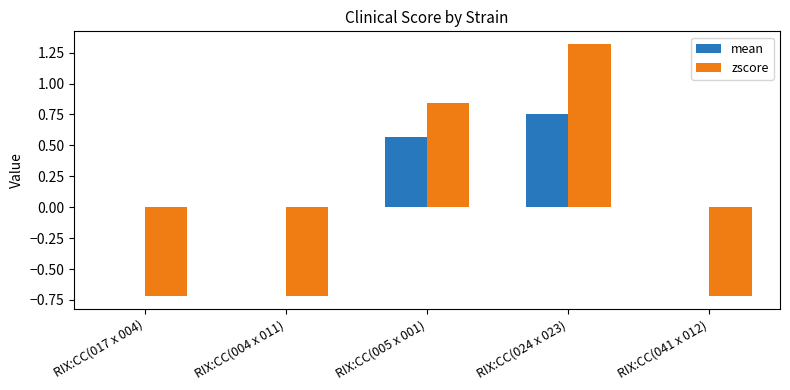

What is the total value across all series at RIX:CC(005 x 001)?

1.4